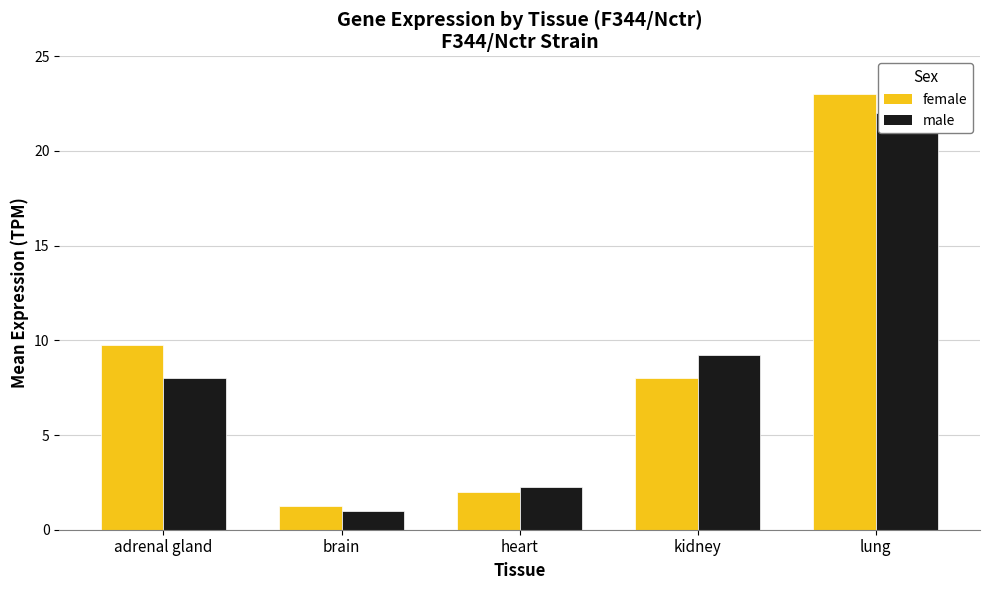

Does the chart contain any negative values?

No